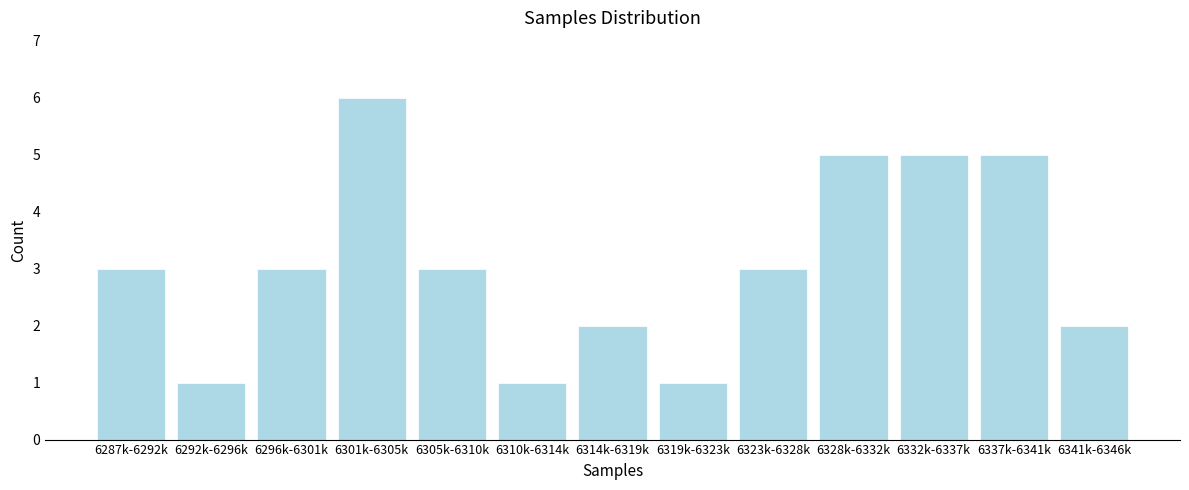

Reading right to left, transcribe all the data shown in this chart.

2	5	5	5	3	1	2	1	3	6	3	1	3